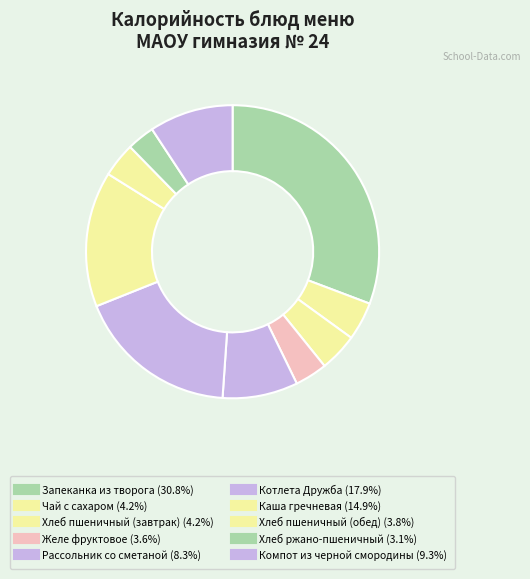

Approximately how many times larger is the value at Каша гречневая compared to Чай с сахаром?

3.5